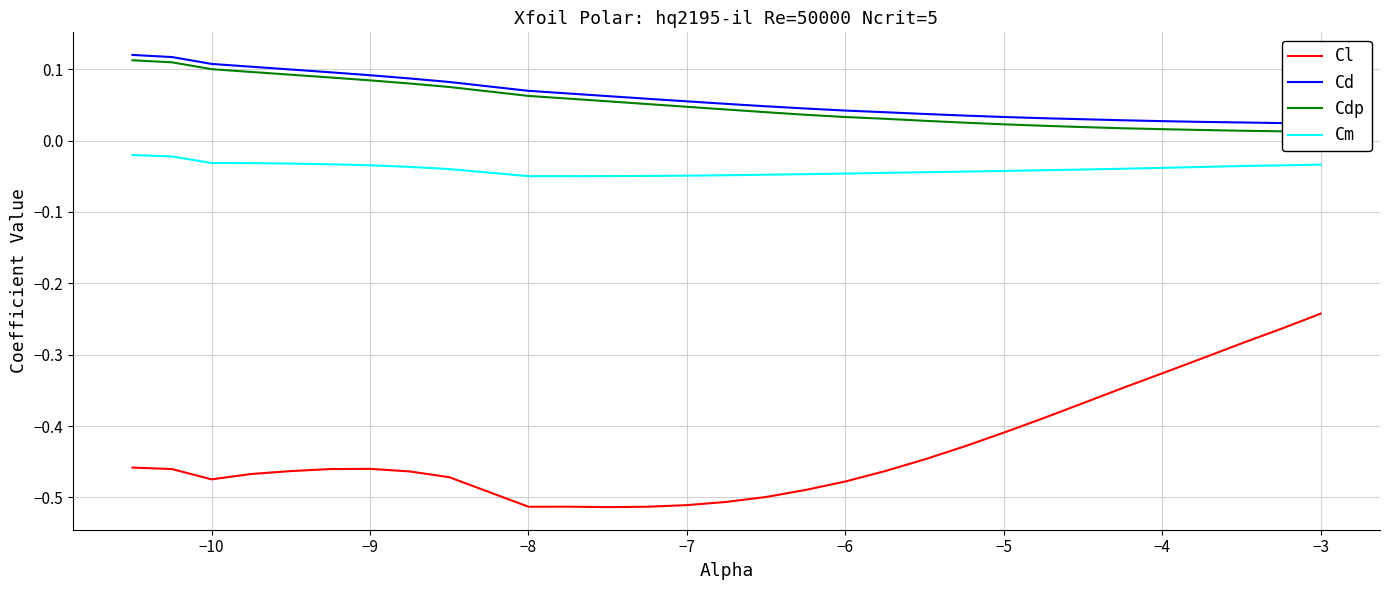

True or false: Cl and Cm cross at least once.

False